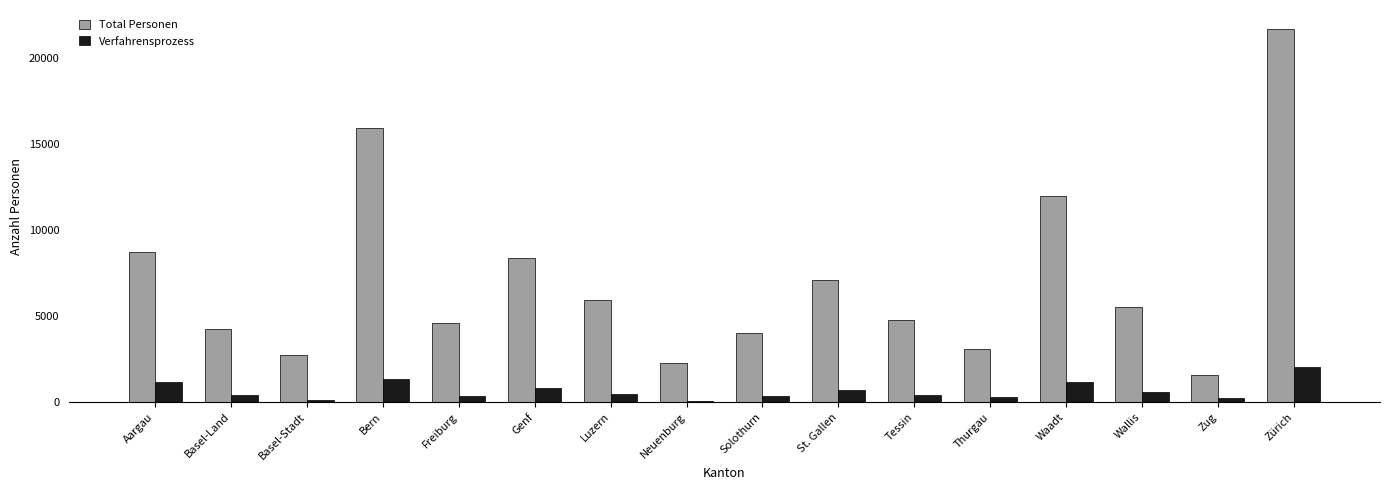

What is the difference between the maximum and second lowest values in the Total Personen series?

19426